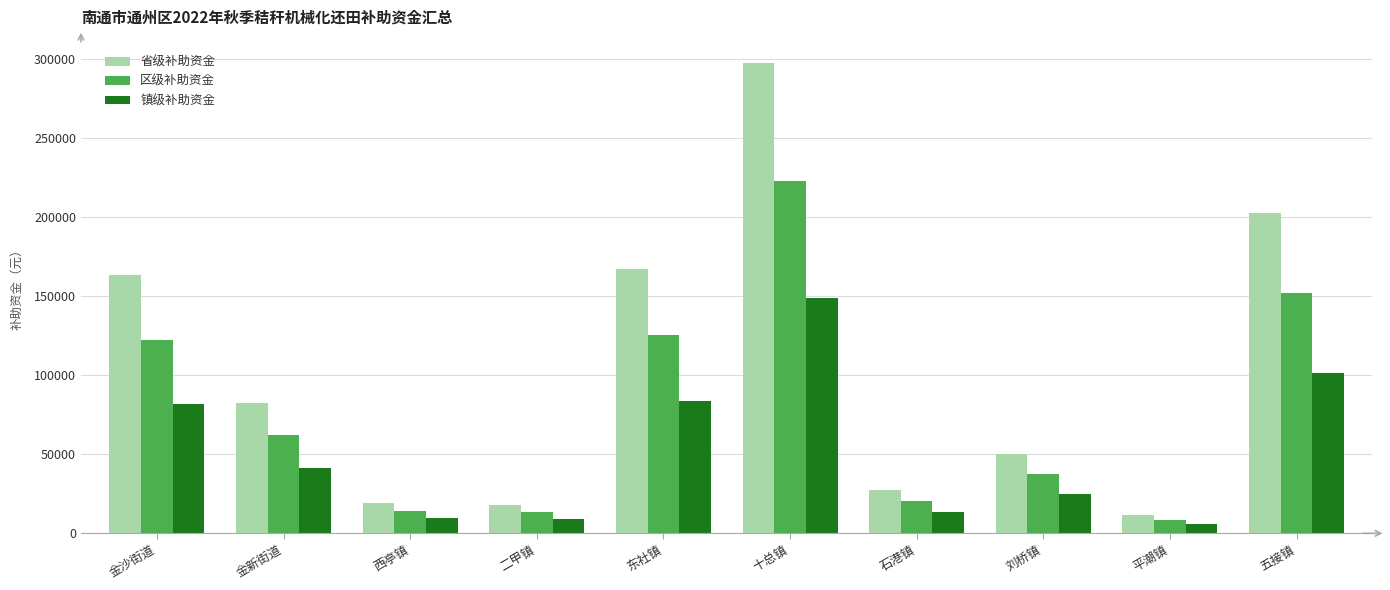

At which category is the sum across all series the highest?

十总镇